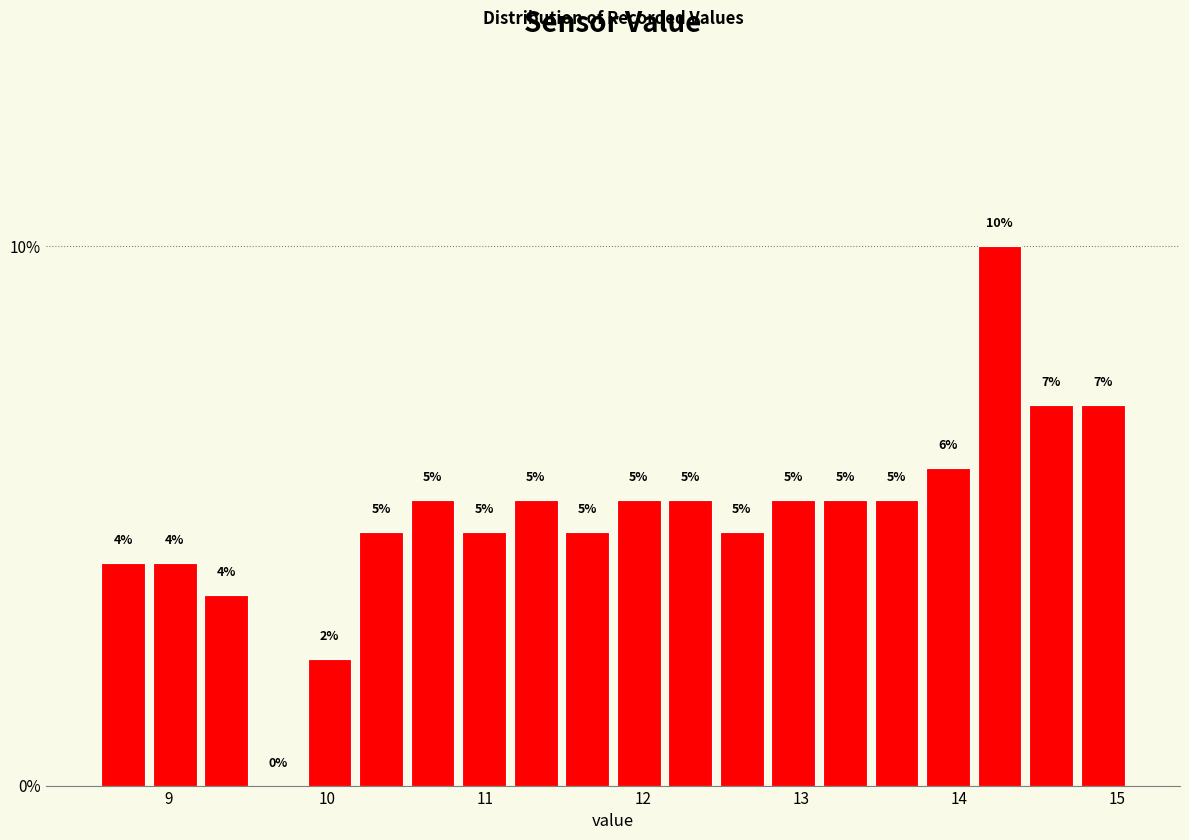

Read against the x-axis, roughly where is the centre of the tallest bar?

14.3